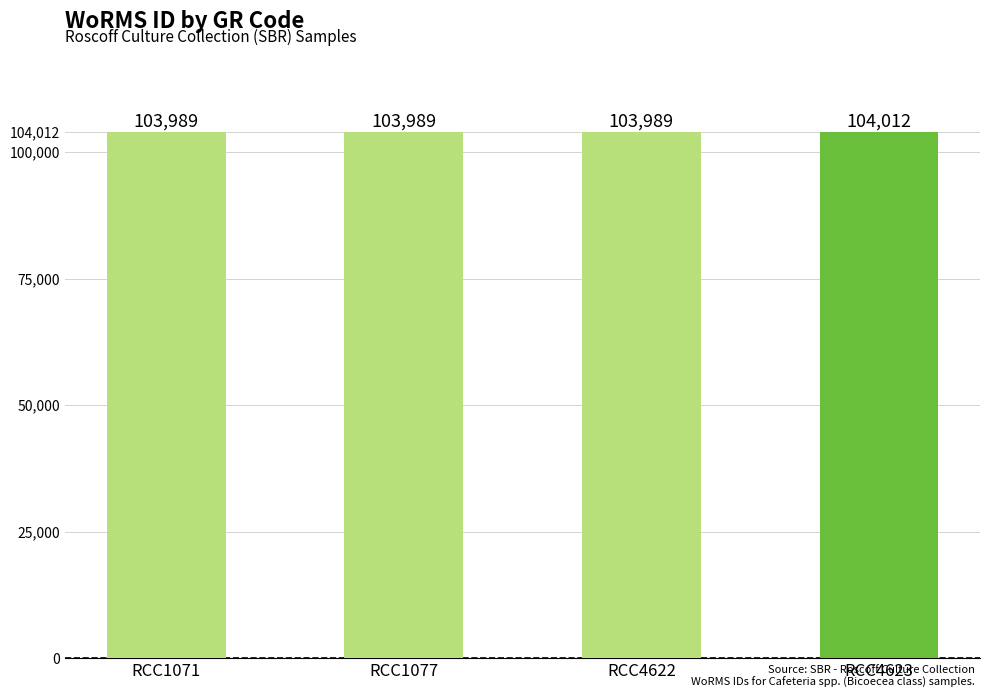

The chart shows a value of 103989 at RCC1077. True or false?

True